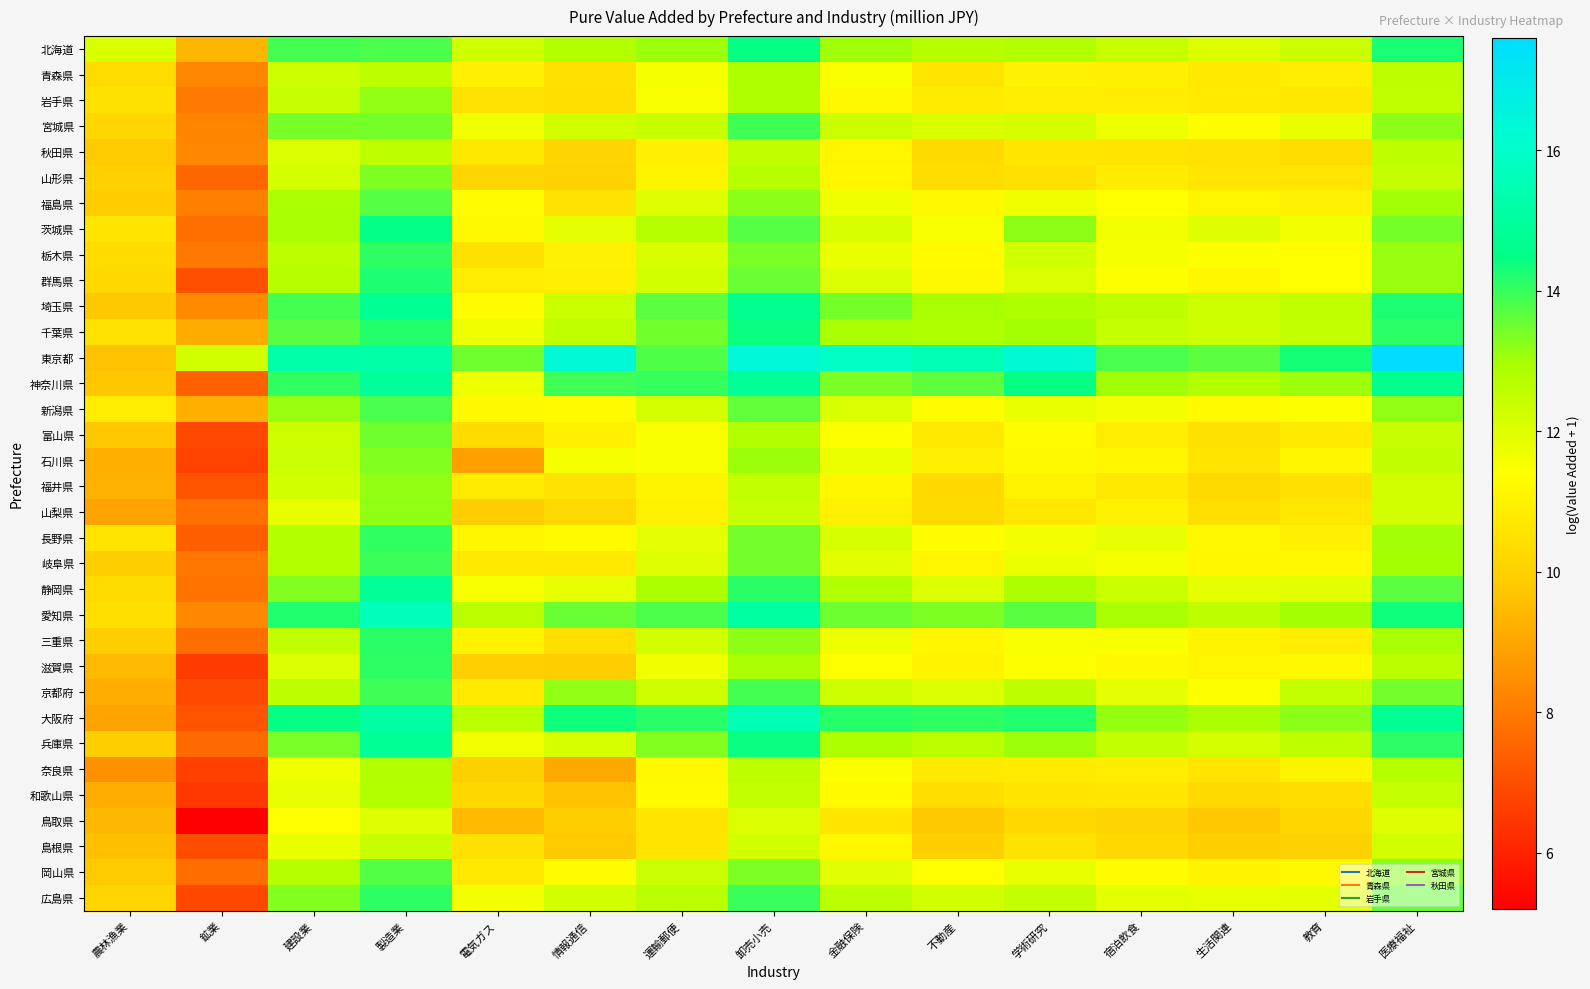

Reading right to left, list all the values displayed in this chart.

北海道: 医療福祉=14.3	教育=12.4	生活関連=12.0	宿泊飲食=12.5	学術研究=12.8	不動産=12.7	金融保険=13.0	卸売小売=14.4	運輸郵便=13.1	情報通信=12.8	電気ガス=12.3	製造業=13.8	建設業=13.9	鉱業=9.4	農林漁業=12.1
青森県: 医療福祉=12.6	教育=10.9	生活関連=10.7	宿泊飲食=11.0	学術研究=11.0	不動産=10.6	金融保険=11.5	卸売小売=12.9	運輸郵便=11.6	情報通信=10.5	電気ガス=10.9	製造業=12.6	建設業=12.3	鉱業=8.3	農林漁業=10.3
岩手県: 医療福祉=12.6	教育=10.7	生活関連=10.8	宿泊飲食=10.8	学術研究=10.9	不動産=10.8	金融保険=11.2	卸売小売=12.9	運輸郵便=11.5	情報通信=10.4	電気ガス=10.6	製造業=13.2	建設業=12.4	鉱業=8.0	農林漁業=10.5
宮城県: 医療福祉=13.2	教育=11.8	生活関連=11.4	宿泊飲食=11.7	学術研究=12.2	不動産=12.1	金融保険=12.3	卸売小売=13.9	運輸郵便=12.4	情報通信=12.2	電気ガス=11.7	製造業=13.4	建設業=13.4	鉱業=8.2	農林漁業=10.2
秋田県: 医療福祉=12.6	教育=10.4	生活関連=10.5	宿泊飲食=10.6	学術研究=10.7	不動産=10.3	金融保険=11.1	卸売小売=12.5	運輸郵便=11.0	情報通信=10.1	電気ガス=10.7	製造業=12.6	建設業=12.1	鉱業=8.3	農林漁業=9.8
山形県: 医療福祉=12.5	教育=10.6	生活関連=10.6	宿泊飲食=10.8	学術研究=10.5	不動産=10.4	金融保険=11.2	卸売小売=12.7	運輸郵便=11.1	情報通信=10.1	電気ガス=10.1	製造業=13.3	建設業=12.2	鉱業=7.5	農林漁業=10.0
福島県: 医療福祉=13.0	教育=11.0	生活関連=11.1	宿泊飲食=11.4	学術研究=11.7	不動産=11.3	金融保険=11.7	卸売小売=13.2	運輸郵便=12.0	情報通信=10.6	電気ガス=11.3	製造業=13.7	建設業=12.9	鉱業=8.1	農林漁業=9.9
茨城県: 医療福祉=13.4	教育=11.6	生活関連=12.0	宿泊飲食=11.6	学術研究=13.2	不動産=11.5	金融保険=12.1	卸売小売=13.7	運輸郵便=12.7	情報通信=11.9	電気ガス=11.2	製造業=14.5	建設業=13.0	鉱業=7.7	農林漁業=10.7
栃木県: 医療福祉=13.1	教育=11.4	生活関連=11.4	宿泊飲食=11.6	学術研究=12.3	不動産=11.3	金融保険=11.8	卸売小売=13.4	運輸郵便=12.1	情報通信=11.0	電気ガス=10.5	製造業=14.1	建設業=12.6	鉱業=8.0	農林漁業=10.4
群馬県: 医療福祉=13.1	教育=11.4	生活関連=11.2	宿泊飲食=11.5	学術研究=12.1	不動産=11.2	金融保険=12.0	卸売小売=13.5	運輸郵便=12.2	情報通信=11.0	電気ガス=10.8	製造業=14.2	建設業=12.7	鉱業=7.1	農林漁業=10.3
埼玉県: 医療福祉=14.2	教育=12.6	生活関連=12.3	宿泊飲食=12.6	学術研究=12.9	不動産=13.0	金融保険=13.4	卸売小売=14.7	運輸郵便=13.7	情報通信=12.3	電気ガス=11.3	製造業=14.8	建設業=13.9	鉱業=8.4	農林漁業=9.8
千葉県: 医療福祉=14.1	教育=12.5	生活関連=12.3	宿泊飲食=12.4	学術研究=13.0	不動産=12.8	金融保険=12.9	卸売小売=14.4	運輸郵便=13.4	情報通信=12.6	電気ガス=11.7	製造業=14.2	建設業=13.7	鉱業=9.1	農林漁業=10.6
東京都: 医療福祉=17.6	教育=14.3	生活関連=13.7	宿泊飲食=13.8	学術研究=16.3	不動産=15.4	金融保険=15.9	卸売小売=16.4	運輸郵便=13.8	情報通信=16.3	電気ガス=13.5	製造業=15.2	建設業=15.3	鉱業=12.2	農林漁業=9.6
神奈川県: 医療福祉=14.6	教育=13.1	生活関連=12.8	宿泊飲食=13.0	学術研究=14.4	不動産=13.6	金融保険=13.4	卸売小売=14.9	運輸郵便=14.0	情報通信=13.9	電気ガス=11.7	製造業=15.0	建設業=14.0	鉱業=7.4	農林漁業=9.7
新潟県: 医療福祉=13.2	教育=11.5	生活関連=11.3	宿泊飲食=11.6	学術研究=11.8	不動産=11.3	金融保険=12.1	卸売小売=13.6	運輸郵便=12.2	情報通信=11.3	電気ガス=11.2	製造業=13.8	建設業=13.1	鉱業=9.2	農林漁業=10.8
富山県: 医療福祉=12.4	教育=10.8	生活関連=10.5	宿泊飲食=10.8	学術研究=11.3	不動産=10.7	金融保険=11.5	卸売小売=12.8	運輸郵便=11.5	情報通信=11.0	電気ガス=10.3	製造業=13.5	建設業=12.3	鉱業=6.9	農林漁業=9.8
石川県: 医療福祉=12.5	教育=11.1	生活関連=10.6	宿泊飲食=11.1	学術研究=11.2	不動産=11.0	金融保険=11.8	卸売小売=13.1	運輸郵便=11.5	情報通信=11.6	電気ガス=8.9	製造業=13.3	建設業=12.4	鉱業=6.7	農林漁業=9.2
福井県: 医療福祉=12.2	教育=10.5	生活関連=10.3	宿泊飲食=10.7	学術研究=11.1	不動産=10.3	金融保険=11.2	卸売小売=12.5	運輸郵便=11.1	情報通信=10.6	電気ガス=10.8	製造業=13.1	建設業=12.2	鉱業=7.1	農林漁業=9.3
山梨県: 医療福祉=12.2	教育=10.7	生活関連=10.4	宿泊飲食=11.0	学術研究=10.7	不動産=10.3	金融保険=11.0	卸売小売=12.4	運輸郵便=11.0	情報通信=10.3	電気ガス=9.9	製造業=13.2	建設業=11.8	鉱業=7.8	農林漁業=9.0
長野県: 医療福祉=13.0	教育=11.0	生活関連=11.2	宿泊飲食=11.8	学術研究=11.6	不動産=11.3	金融保険=12.1	卸売小売=13.4	運輸郵便=11.9	情報通信=11.3	電気ガス=11.1	製造業=14.1	建設業=12.8	鉱業=7.4	農林漁業=10.6
岐阜県: 医療福祉=13.0	教育=11.2	生活関連=11.2	宿泊飲食=11.6	学術研究=11.7	不動産=11.1	金融保険=11.9	卸売小売=13.4	運輸郵便=12.0	情報通信=10.7	電気ガス=10.8	製造業=14.0	建設業=12.8	鉱業=7.9	農林漁業=9.9
静岡県: 医療福祉=13.7	教育=11.9	生活関連=11.8	宿泊飲食=12.4	学術研究=12.9	不動産=12.0	金融保険=12.8	卸売小売=14.1	運輸郵便=12.9	情報通信=11.8	電気ガス=11.5	製造業=14.9	建設業=13.3	鉱業=7.9	農林漁業=10.3
愛知県: 医療福祉=14.4	教育=13.0	生活関連=12.6	宿泊飲食=12.9	学術研究=13.7	不動産=13.3	金融保険=13.5	卸売小売=15.1	運輸郵便=13.8	情報通信=13.5	電気ガス=12.6	製造業=15.7	建設業=14.2	鉱業=8.3	農林漁業=10.5
三重県: 医療福祉=13.0	教育=10.9	生活関連=11.0	宿泊飲食=11.5	学術研究=11.5	不動産=11.1	金融保険=11.7	卸売小売=13.2	運輸郵便=12.2	情報通信=10.4	電気ガス=11.1	製造業=14.1	建設業=12.5	鉱業=7.7	農林漁業=9.9
滋賀県: 医療福祉=12.7	教育=11.2	生活関連=11.1	宿泊飲食=11.2	学術研究=11.5	不動産=11.1	金融保険=11.4	卸売小売=12.9	運輸郵便=11.7	情報通信=9.9	電気ガス=10.0	製造業=14.1	建設業=12.1	鉱業=6.6	農林漁業=9.4
京都府: 医療福祉=13.5	教育=12.5	生活関連=11.5	宿泊飲食=11.9	学術研究=12.6	不動産=12.0	金融保険=12.3	卸売小売=13.9	運輸郵便=12.3	情報通信=13.2	電気ガス=10.8	製造業=13.9	建設業=12.6	鉱業=6.9	農林漁業=9.2
大阪府: 医療福祉=14.7	教育=13.2	生活関連=12.9	宿泊飲食=13.1	学術研究=14.2	不動産=14.1	金融保険=14.1	卸売小売=15.5	運輸郵便=14.1	情報通信=14.4	電気ガス=12.6	製造業=15.1	建設業=14.4	鉱業=7.1	農林漁業=8.9
兵庫県: 医療福祉=14.1	教育=12.6	生活関連=12.2	宿泊飲食=12.5	学術研究=13.1	不動産=12.7	金融保険=12.9	卸売小売=14.4	運輸郵便=13.3	情報通信=12.1	電気ガス=11.7	製造業=14.8	建設業=13.4	鉱業=7.6	農林漁業=9.9
奈良県: 医療福祉=12.7	教育=11.1	生活関連=10.6	宿泊飲食=10.9	学術研究=10.8	不動産=10.8	金融保険=11.5	卸売小売=12.6	運輸郵便=11.2	情報通信=9.1	電気ガス=10.0	製造業=12.8	建設業=11.7	鉱業=6.7	農林漁業=8.5
和歌山県: 医療福祉=12.5	教育=10.4	生活関連=10.3	宿泊飲食=10.7	学術研究=10.6	不動産=10.4	金融保険=11.3	卸売小売=12.5	運輸郵便=11.3	情報通信=9.6	電気ガス=10.2	製造業=12.8	建設業=11.8	鉱業=6.5	農林漁業=9.1
鳥取県: 医療福祉=12.0	教育=10.2	生活関連=9.8	宿泊飲食=10.1	学術研究=10.3	不動産=9.8	金融保険=10.7	卸売小売=12.0	運輸郵便=10.6	情報通信=9.9	電気ガス=9.5	製造業=12.0	建設業=11.4	鉱業=5.2	農林漁業=9.4
島根県: 医療福祉=12.2	教育=10.0	生活関連=10.0	宿泊飲食=10.3	学術研究=10.6	不動産=10.0	金融保険=11.2	卸売小売=12.2	運輸郵便=10.7	情報通信=9.8	電気ガス=10.5	製造業=12.4	建設業=11.8	鉱業=7.0	農林漁業=9.6
岡山県: 医療福祉=13.2	教育=11.2	生活関連=11.1	宿泊飲食=11.3	学術研究=11.8	不動産=11.4	金融保険=11.9	卸売小売=13.4	運輸郵便=12.4	情報通信=11.3	電気ガス=10.8	製造業=13.7	建設業=12.7	鉱業=7.7	農林漁業=9.8
広島県: 医療福祉=13.6	教育=11.9	生活関連=11.8	宿泊飲食=11.9	学術研究=12.5	不動産=12.2	金融保険=12.7	卸売小売=14.0	運輸郵便=12.6	情報通信=12.2	電気ガス=11.6	製造業=14.1	建設業=13.3	鉱業=6.8	農林漁業=10.1